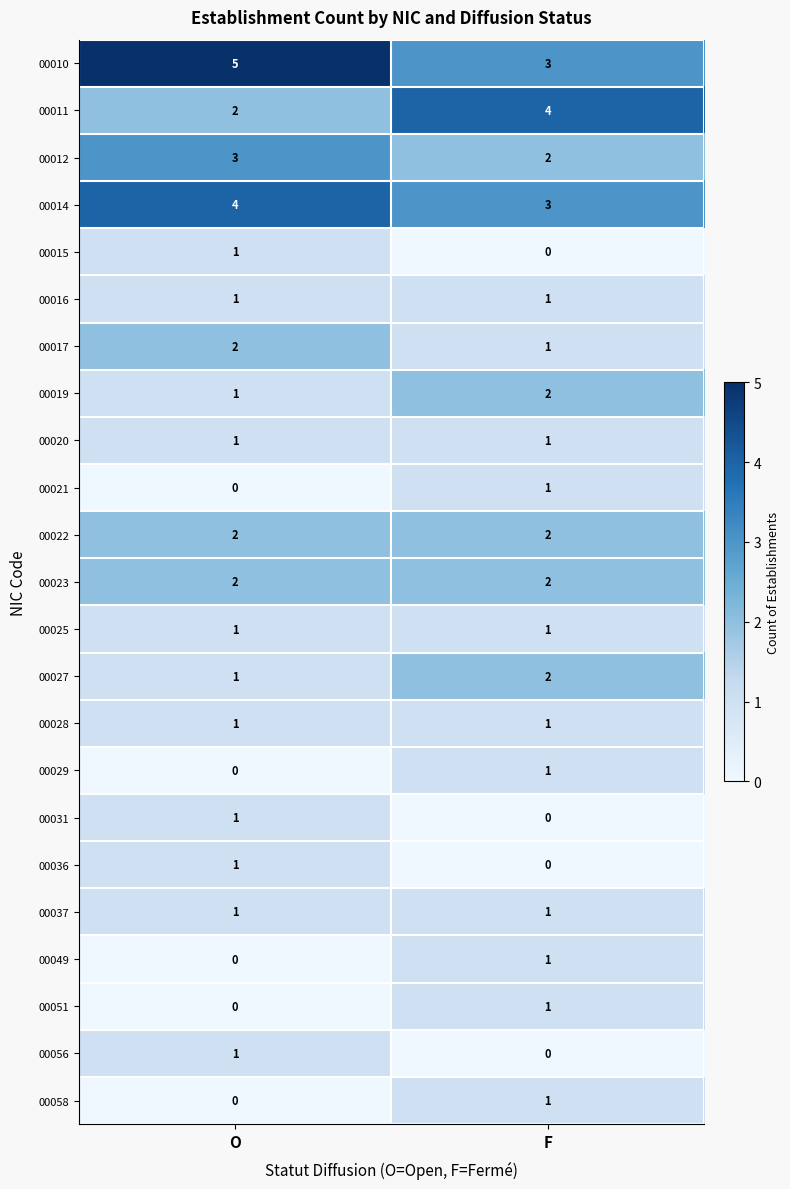

Which category has the highest value across all series?

O